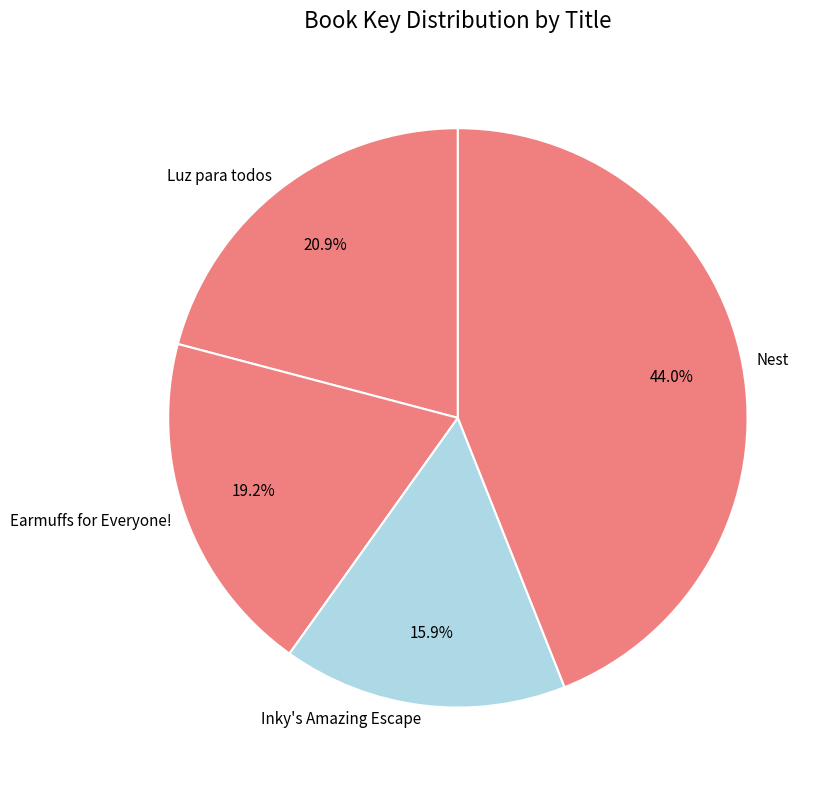

To the nearest percent, what percentage of the pie is Nest?

44%